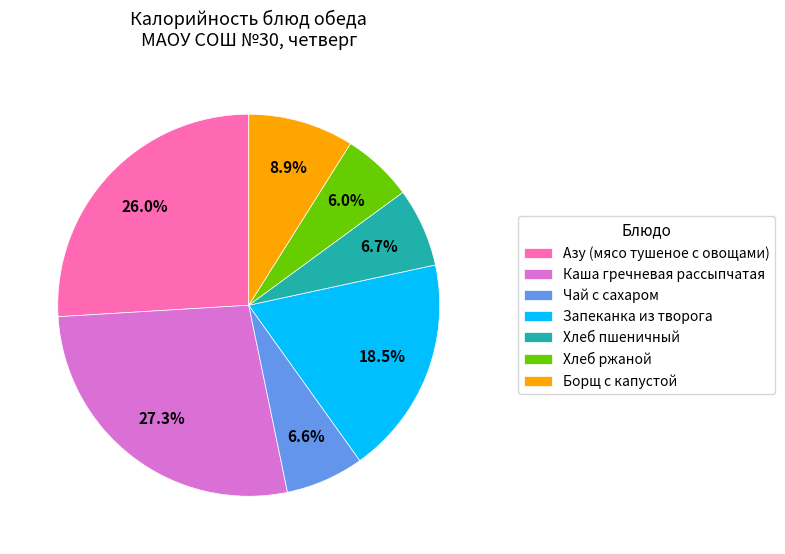

How much of the chart is everything except Хлеб пшеничный?

93.3%